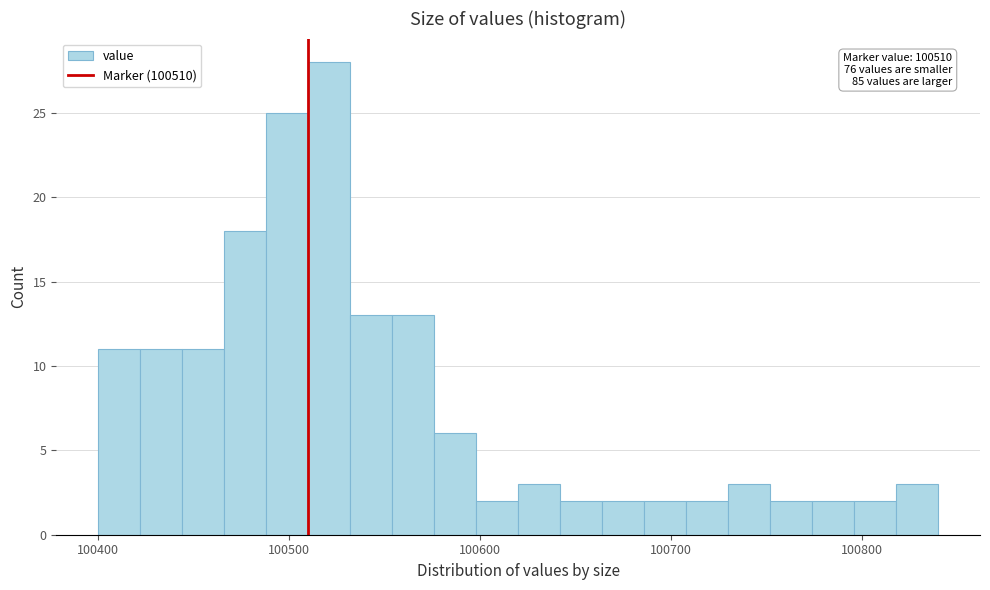

Read against the x-axis, roughly where is the centre of the tallest bar?

100520